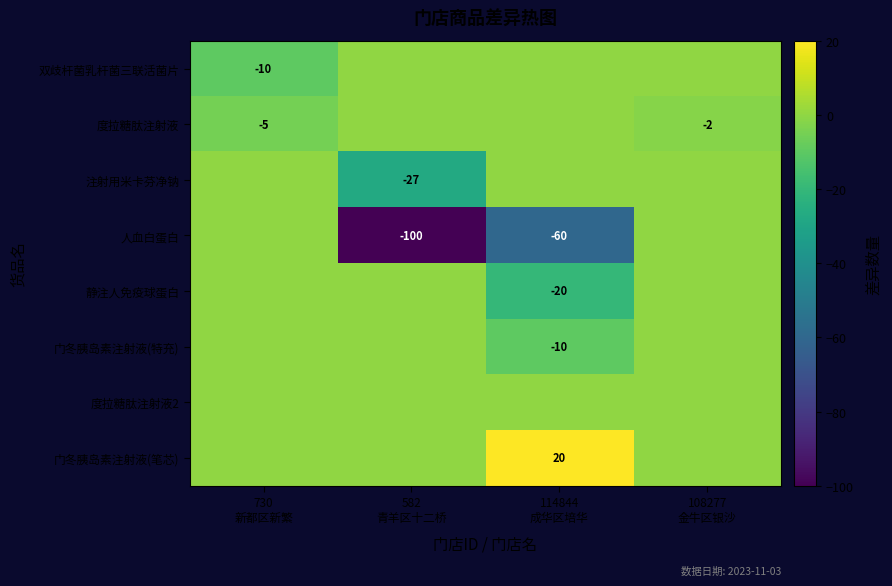

Is the value of 注射用米卡芬净钠 at 108277 金牛区银沙 greater than the value of 门冬胰岛素注射液(笔芯) at 108277 金牛区银沙?

No